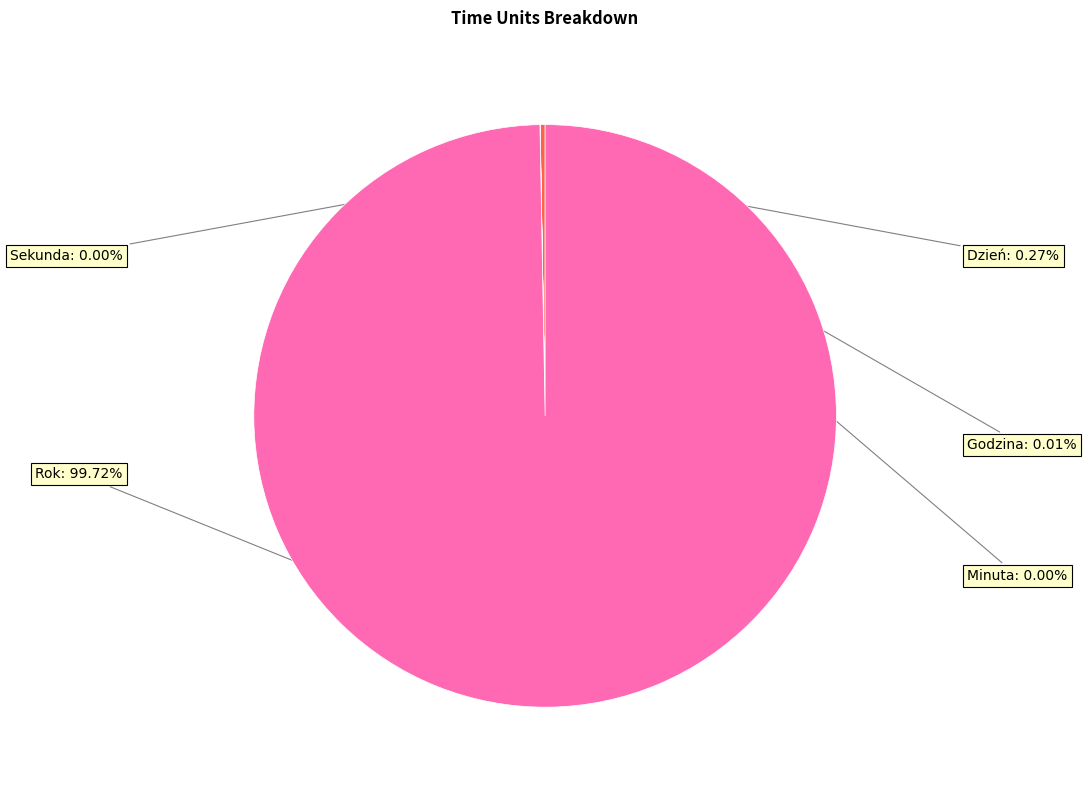

Which slice is the largest?

Rok